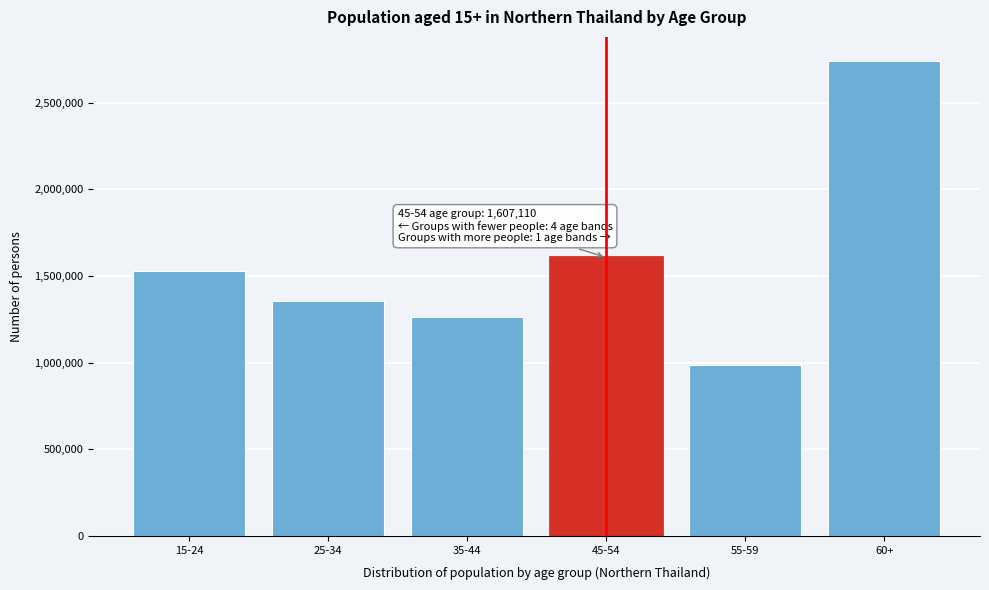

Reading left to right, transcribe all the data shown in this chart.

1527455.0	1354591.0	1264655.0	1607110.0	982993.7	2741409.0